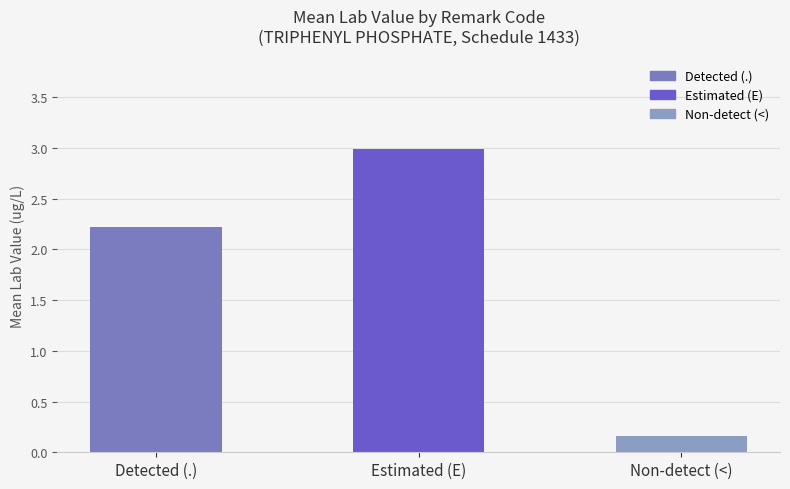

Count the number of values greater than 2.

2